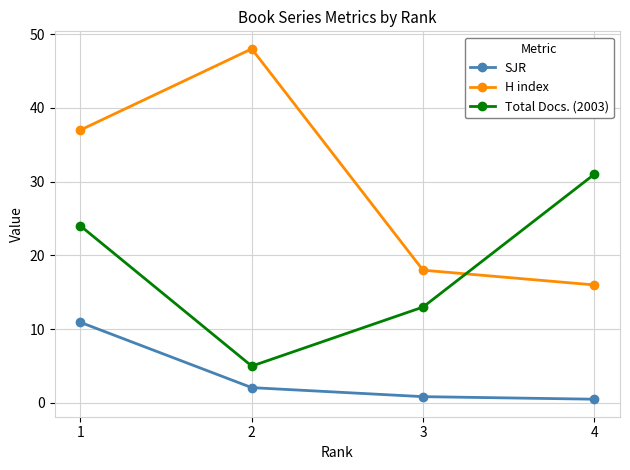

Count the Total Docs. (2003) values in the range 13 to 31.

3